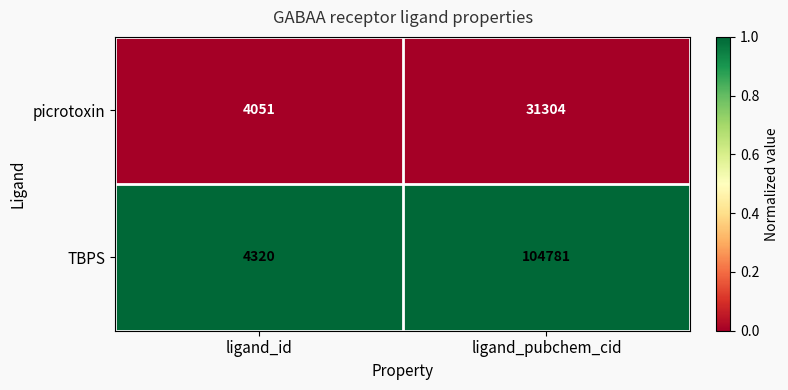

Which series has the largest total across all categories?

TBPS